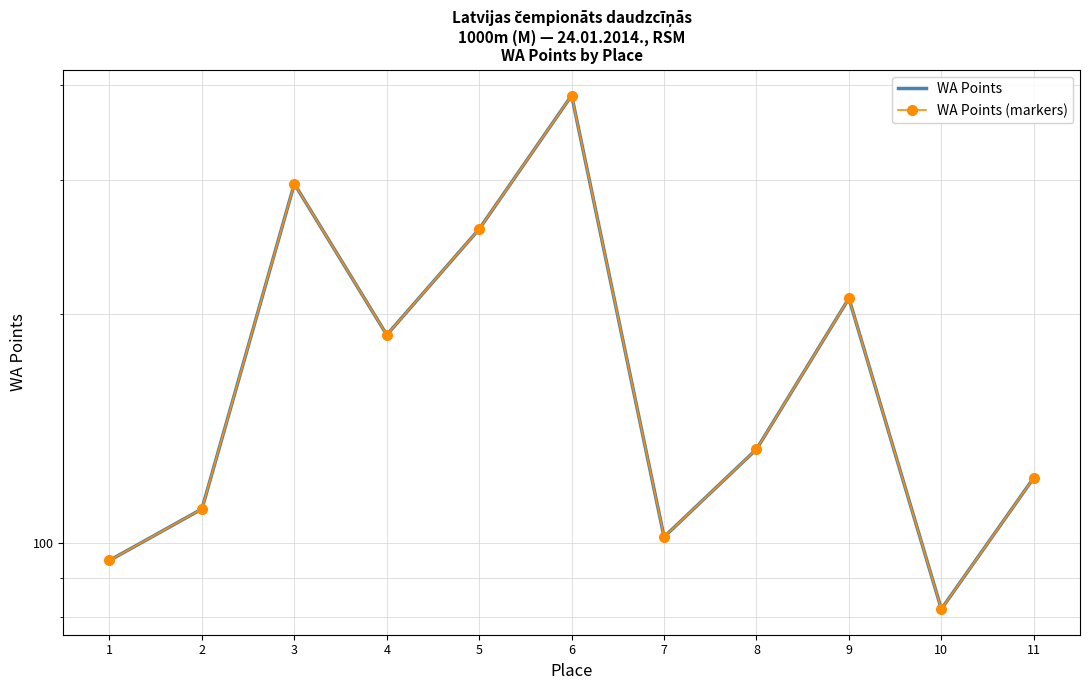

At which category is the sum across all series the highest?

6